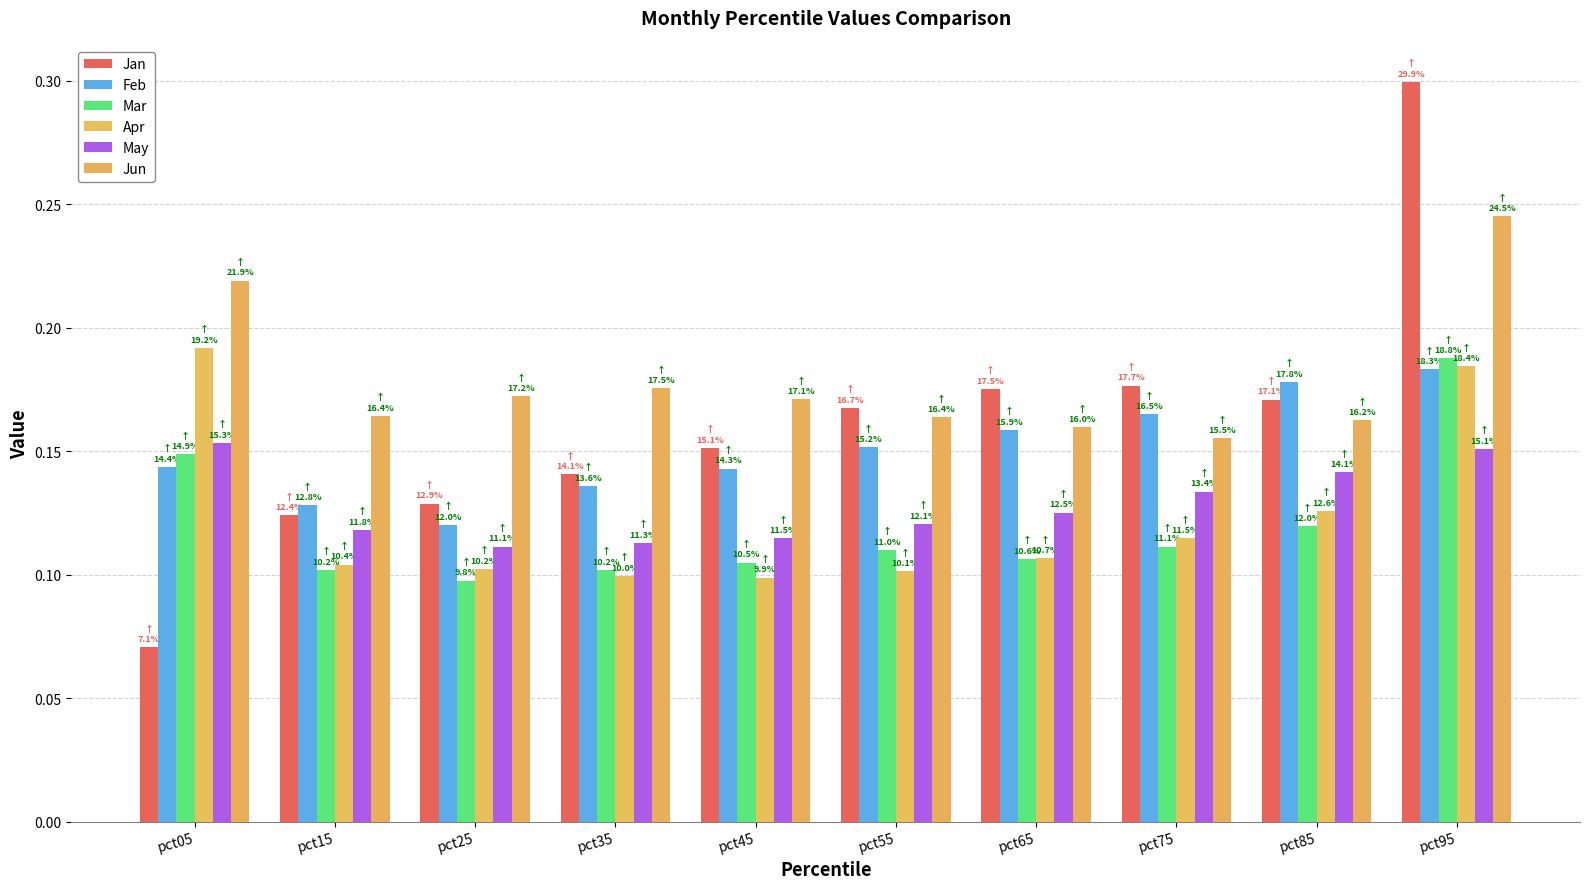

Which category has the lowest value in the Apr series?

pct45